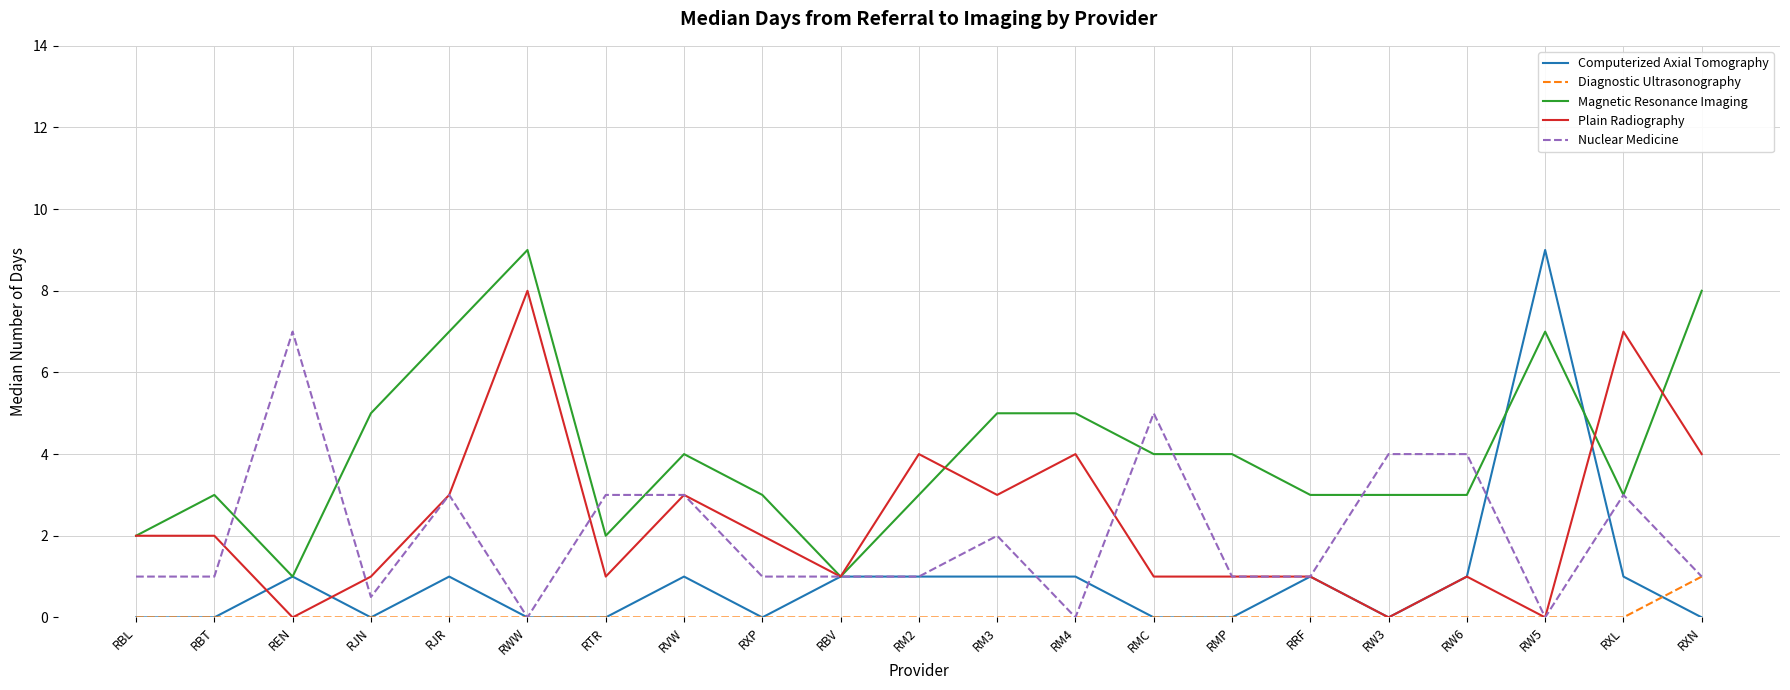

What position from the left is RMP?

15